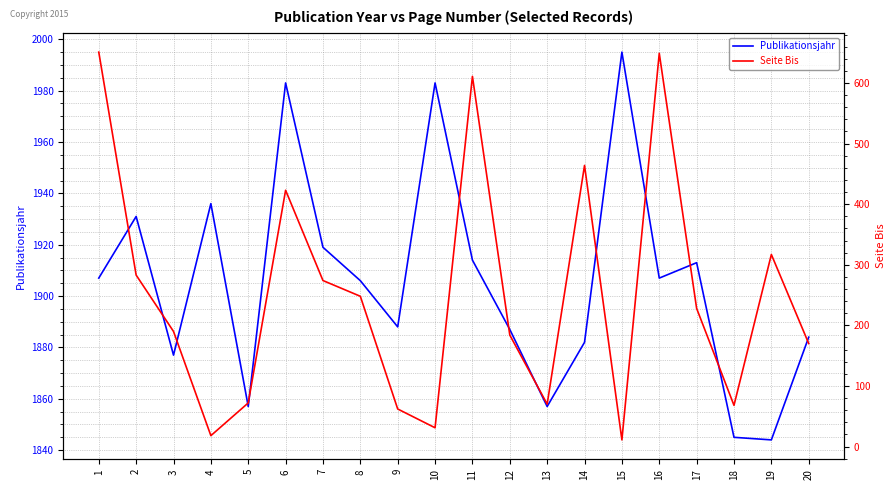

Is it true that Seite Bis equals 184 at 12?

True